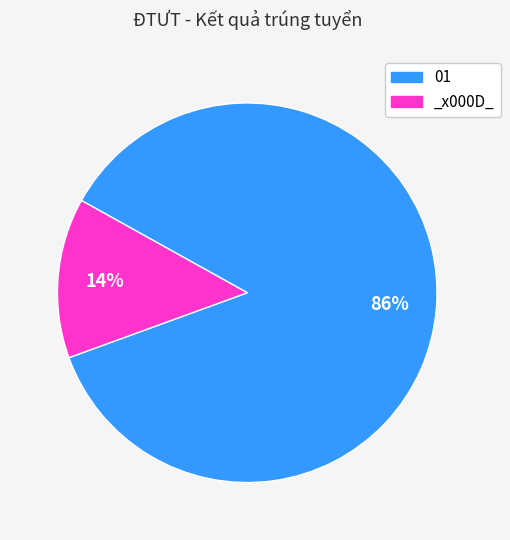

Which slice is the largest?

01